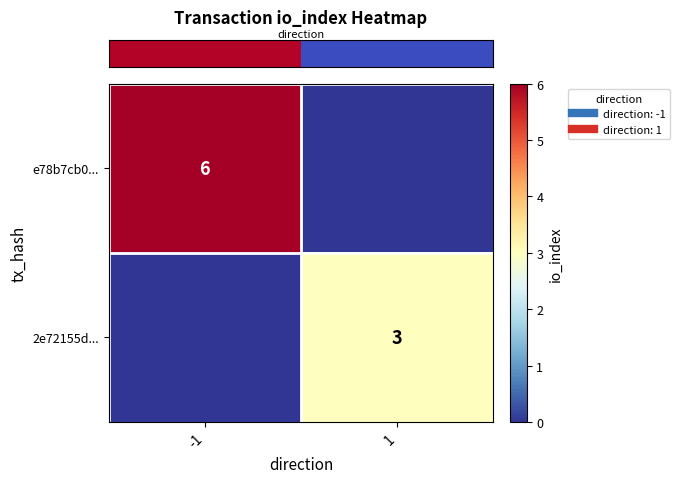

How many positive values does the row_0 series have?

1